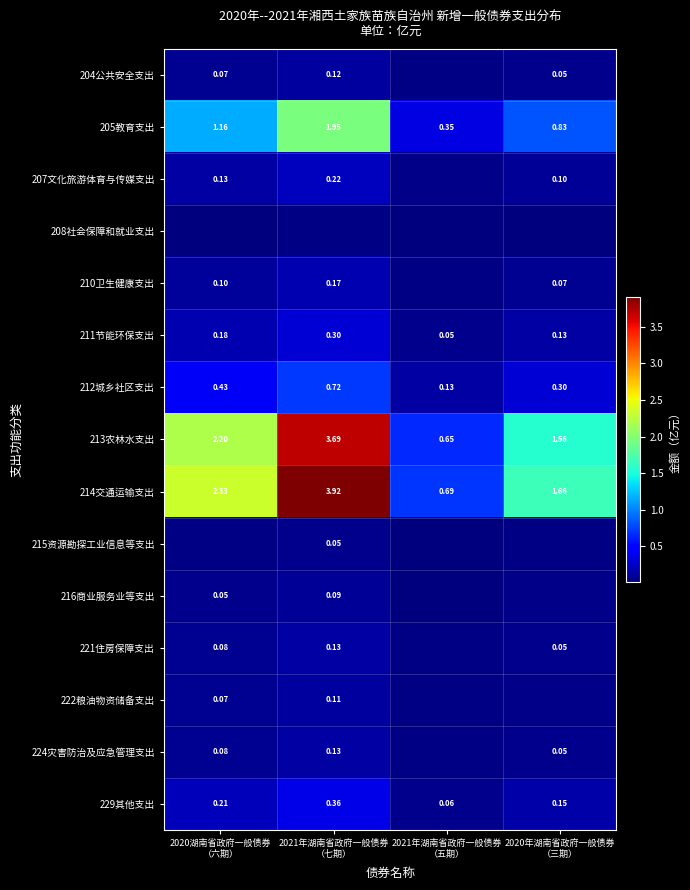

How many distinct data groups are displayed?

15